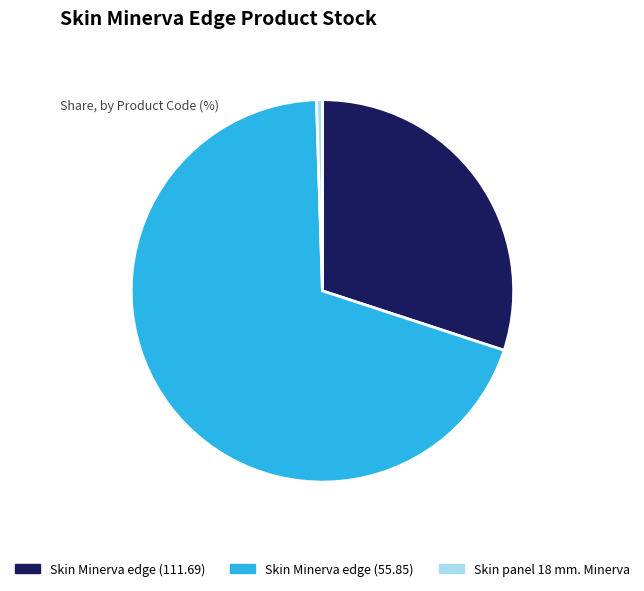

Do Skin Minerva edge (55.85) and Skin Minerva edge (111.69) together represent more than half of the pie?

Yes